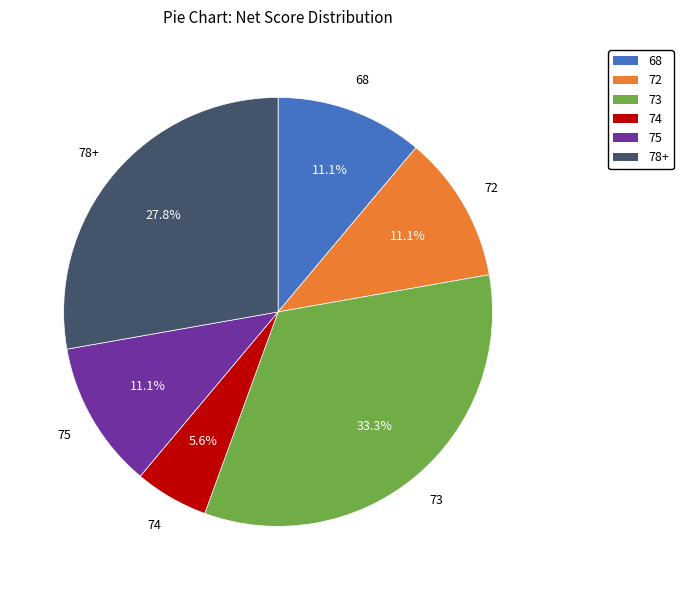

Is there any slice that represents more than half of the pie?

No